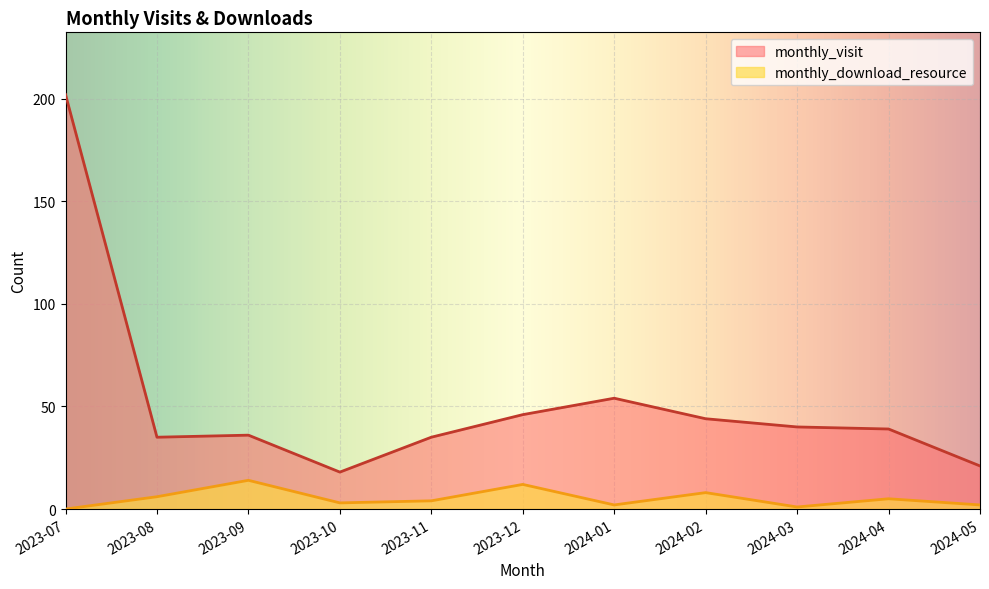

True or false: monthly_visit and monthly_download_resource intersect in this chart.

False